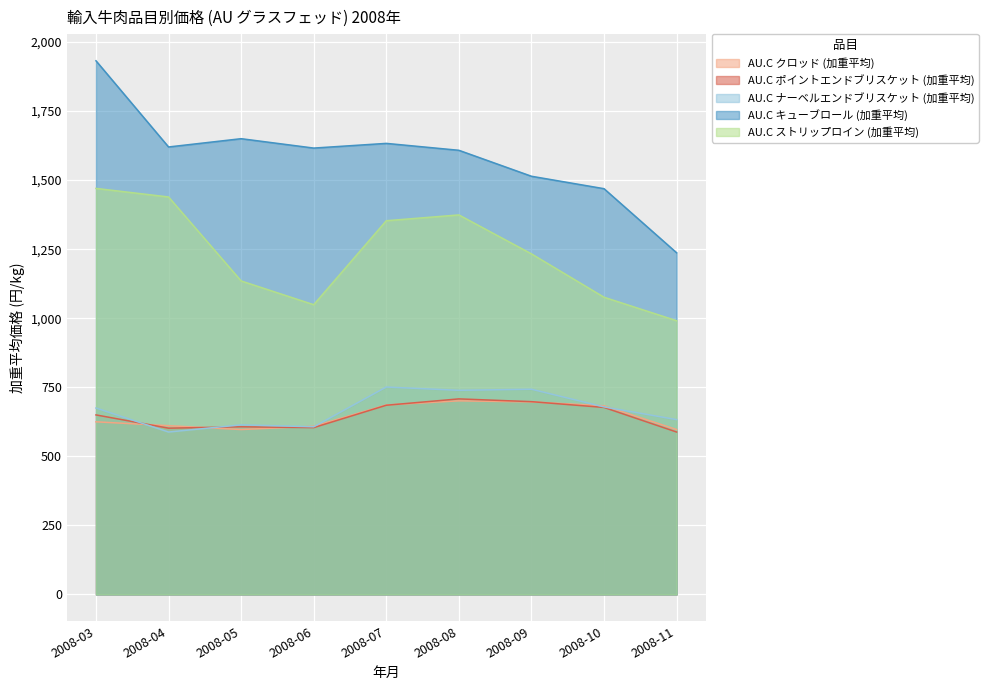

What is the difference between the second highest and minimum values in the AU.C ナーベルエンドブリスケット (加重平均) series?

155